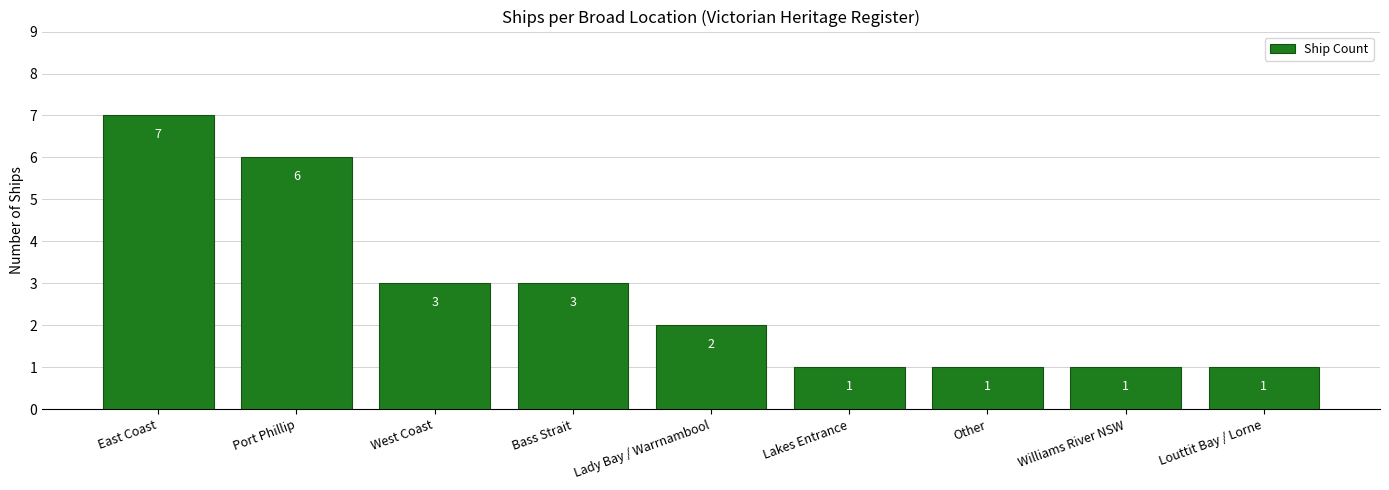

What is the difference between the maximum and second lowest values?

6